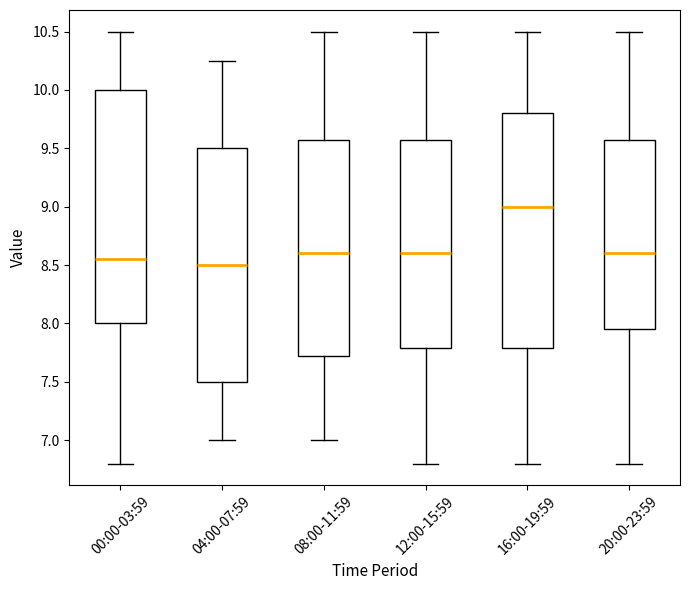

Reading left to right, transcribe this box plot: for each box, give where its median line is, the range the box spans, and where its two whiskers end, as read against the y-axis. The values are not printed on the chart, so give them approximately, as read against the axis.

00:00-03:59: median 8.55, box 8.00 to 10.00, whiskers 6.80 to 10.50
04:00-07:59: median 8.50, box 7.50 to 9.50, whiskers 7.00 to 10.25
08:00-11:59: median 8.60, box 7.75 to 9.60, whiskers 7.00 to 10.50
12:00-15:59: median 8.60, box 7.80 to 9.60, whiskers 6.80 to 10.50
16:00-19:59: median 9.00, box 7.80 to 9.80, whiskers 6.80 to 10.50
20:00-23:59: median 8.60, box 7.95 to 9.60, whiskers 6.80 to 10.50